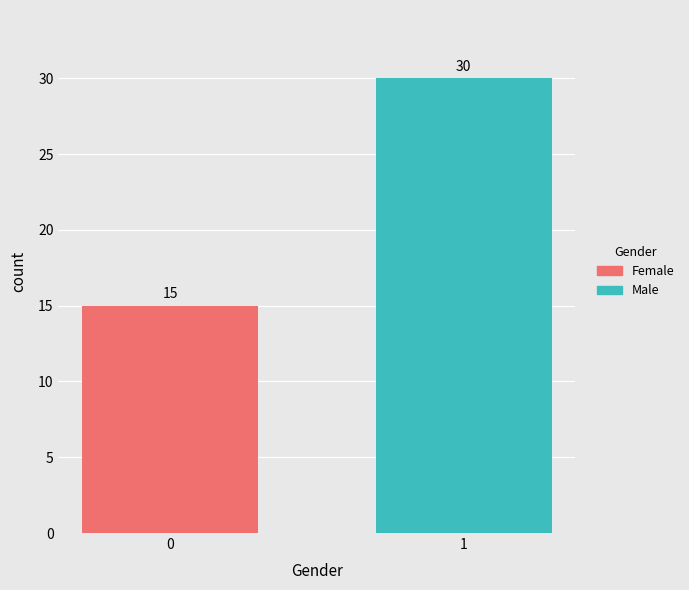

Rank the series by their average value, from lowest to highest.

Female, Male